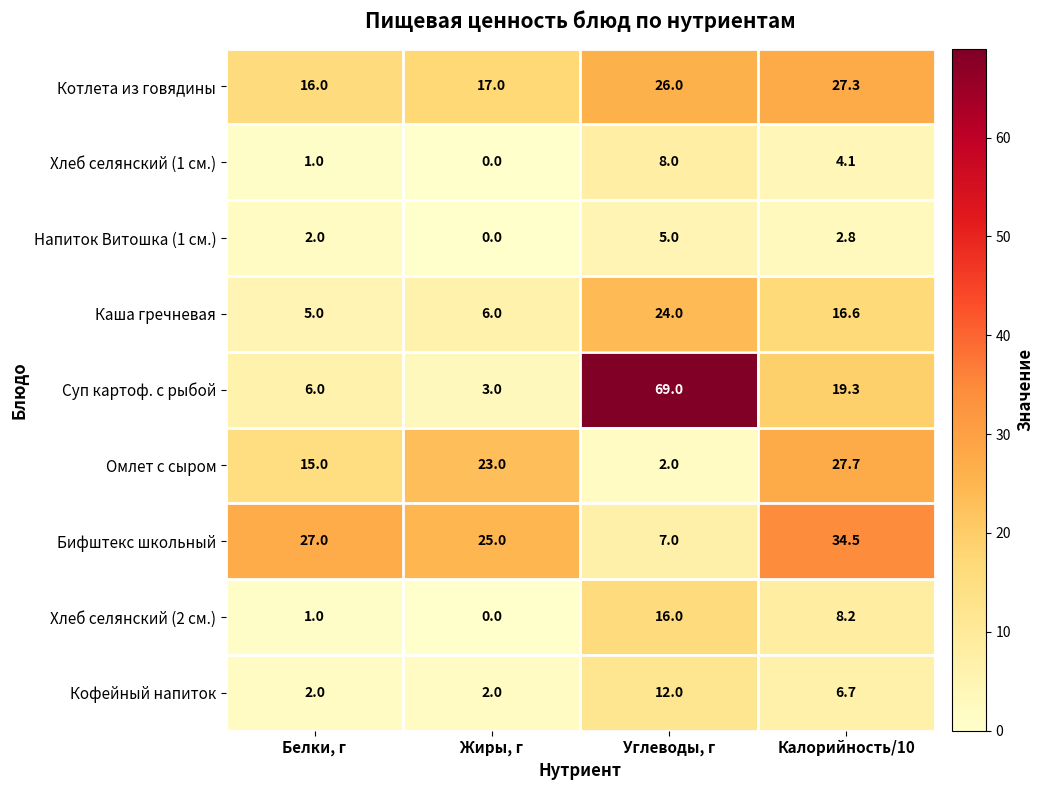

How many categories are shown in the chart?

4